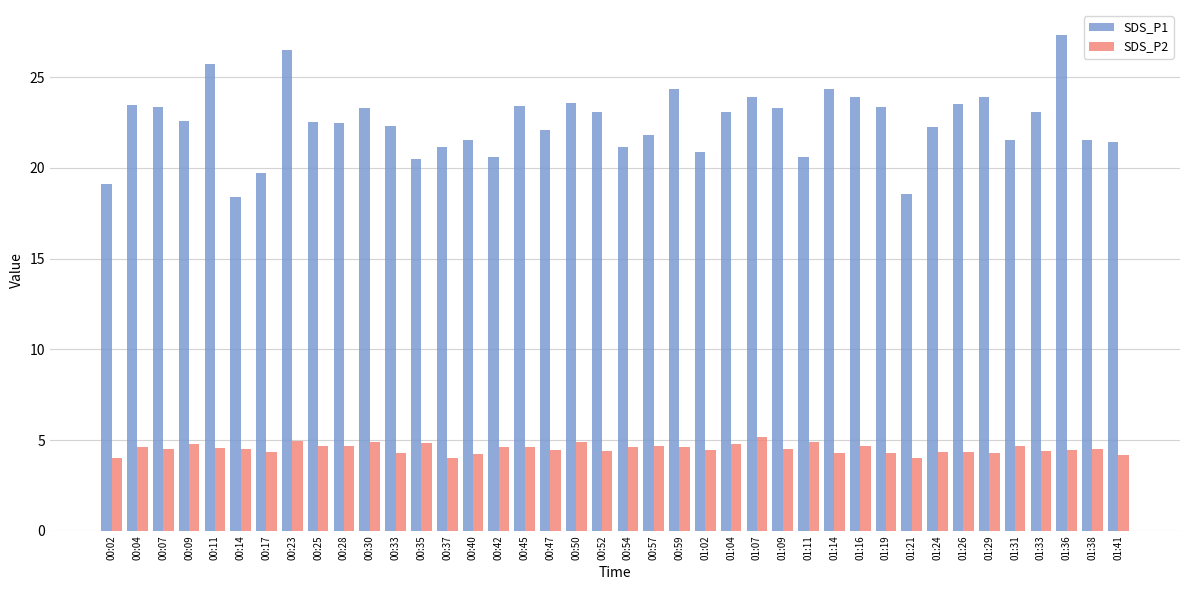

At 00:25, list the series in order from smallest to largest.

SDS_P2, SDS_P1